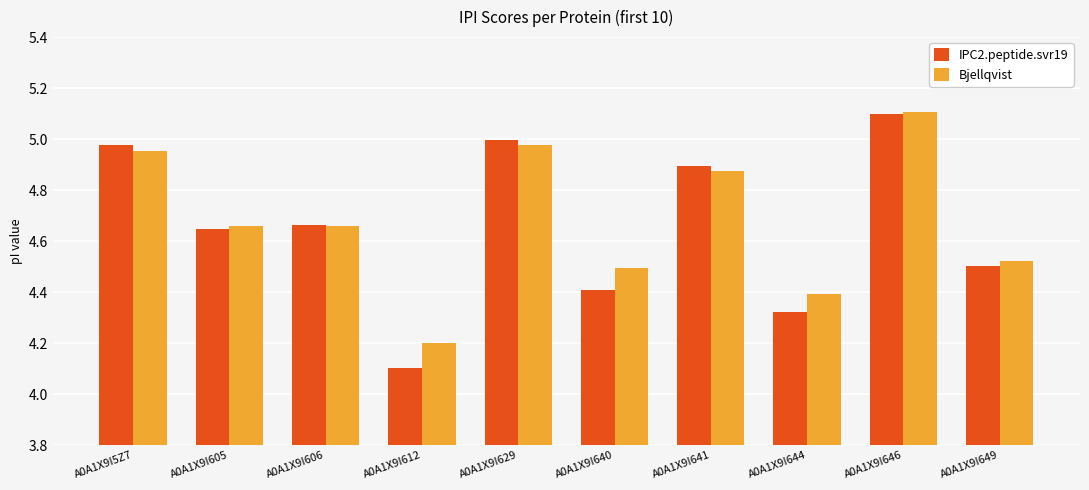

What are all the series names shown in the legend?

IPC2.peptide.svr19, Bjellqvist